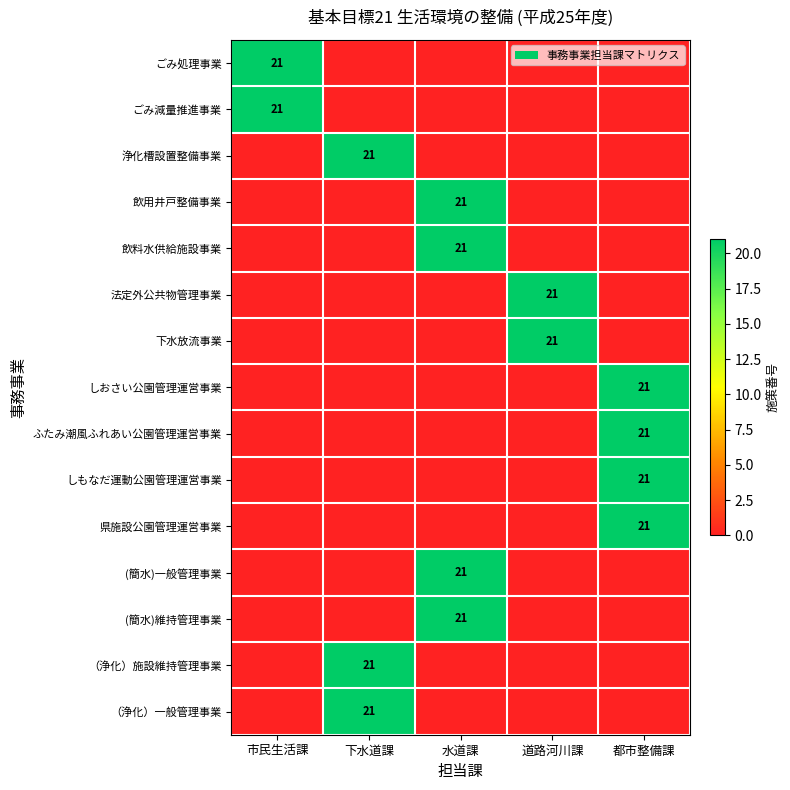

Is it true that 県施設公園管理運営事業 equals 6 at 都市整備課?

False